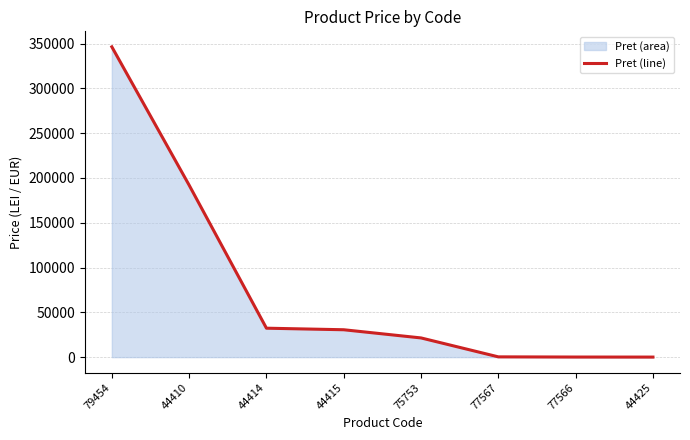

How many categories are shown in the chart?

8